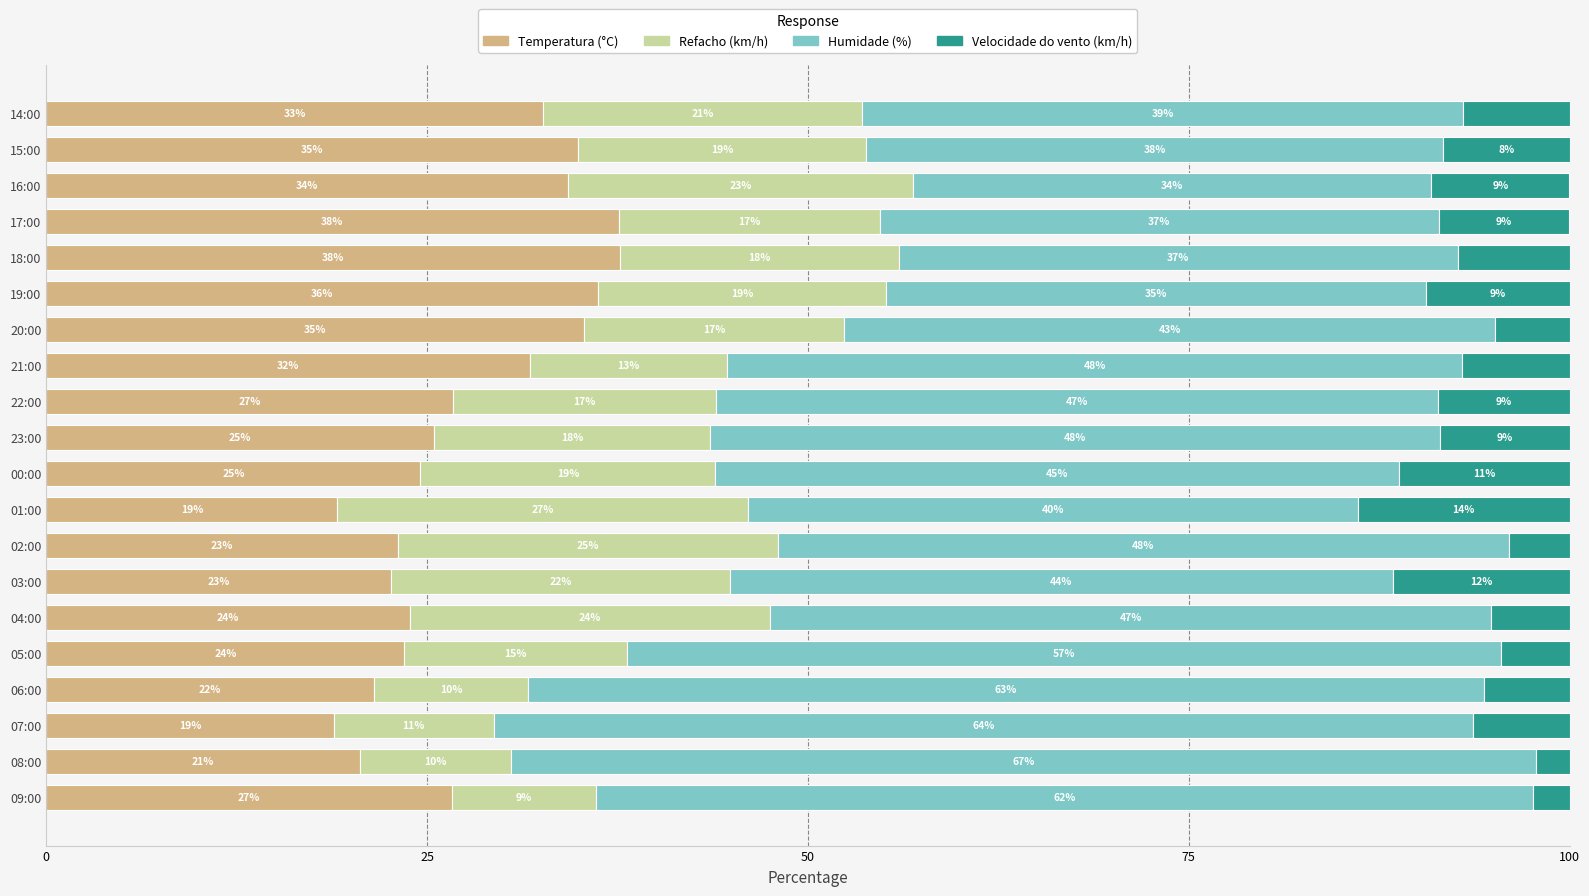

What are all the series names shown in the legend?

Temperatura (°C), Refacho (km/h), Humidade (%), Velocidade do vento (km/h)